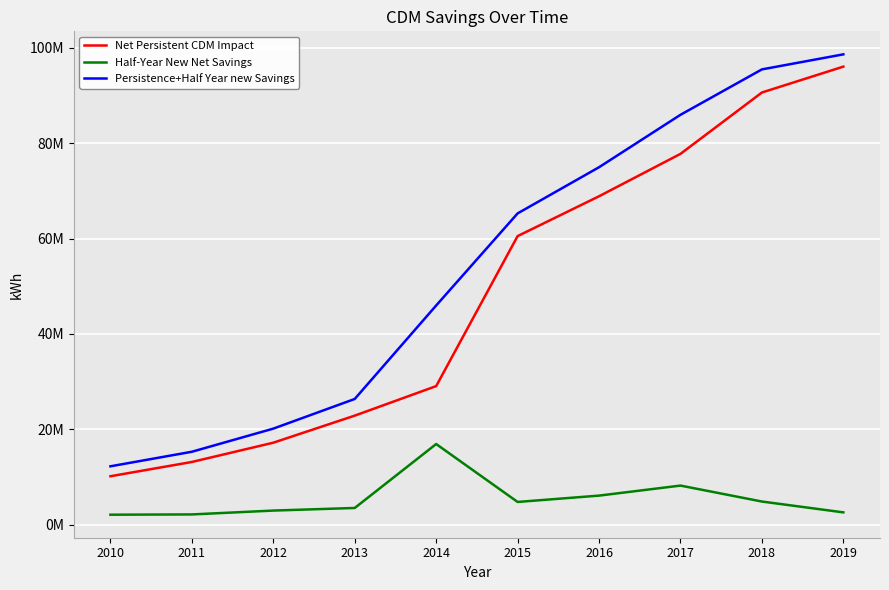

What are all the series names shown in the legend?

Net Persistent CDM Impact, Half-Year New Net Savings, Persistence+Half Year new Savings